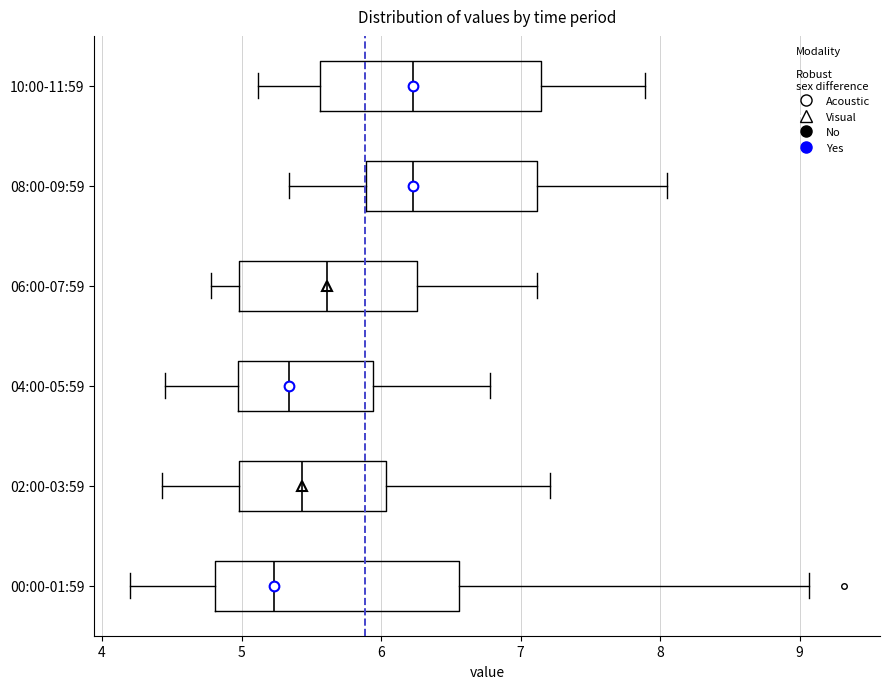

Reading bottom to top, read every box against the x-axis: the position of its median line, the range the box covers, and the ends of its whiskers. The values are not printed on the chart, so give them approximately, as read against the axis.

00:00-01:59: median 5.2, box 4.8 to 6.6, whiskers 4.2 to 9.1
02:00-03:59: median 5.4, box 5.0 to 6.0, whiskers 4.4 to 7.2
04:00-05:59: median 5.3, box 5.0 to 5.9, whiskers 4.5 to 6.8
06:00-07:59: median 5.6, box 5.0 to 6.3, whiskers 4.8 to 7.1
08:00-09:59: median 6.2, box 5.9 to 7.1, whiskers 5.3 to 8.1
10:00-11:59: median 6.2, box 5.6 to 7.1, whiskers 5.1 to 7.9